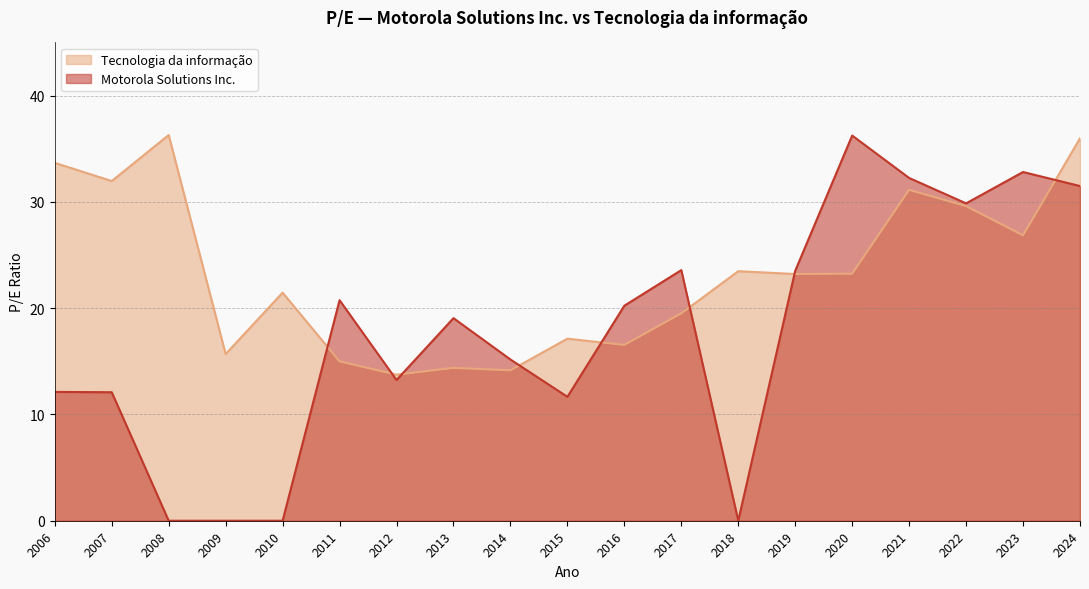

Reading left to right, transcribe all the data shown in this chart.

Tecnologia da informação: 2006=33.7	2007=32.0	2008=36.3	2009=15.7	2010=21.5	2011=15.0	2012=13.7	2013=14.4	2014=14.2	2015=17.1	2016=16.5	2017=19.5	2018=23.5	2019=23.2	2020=23.2	2021=31.1	2022=29.6	2023=26.9	2024=36.0
Motorola Solutions Inc.: 2006=12.1	2007=12.1	2008=0.0	2009=0.0	2010=0.0	2011=20.8	2012=13.2	2013=19.1	2014=15.2	2015=11.7	2016=20.2	2017=23.6	2018=0.0	2019=23.5	2020=36.2	2021=32.2	2022=29.9	2023=32.8	2024=31.5